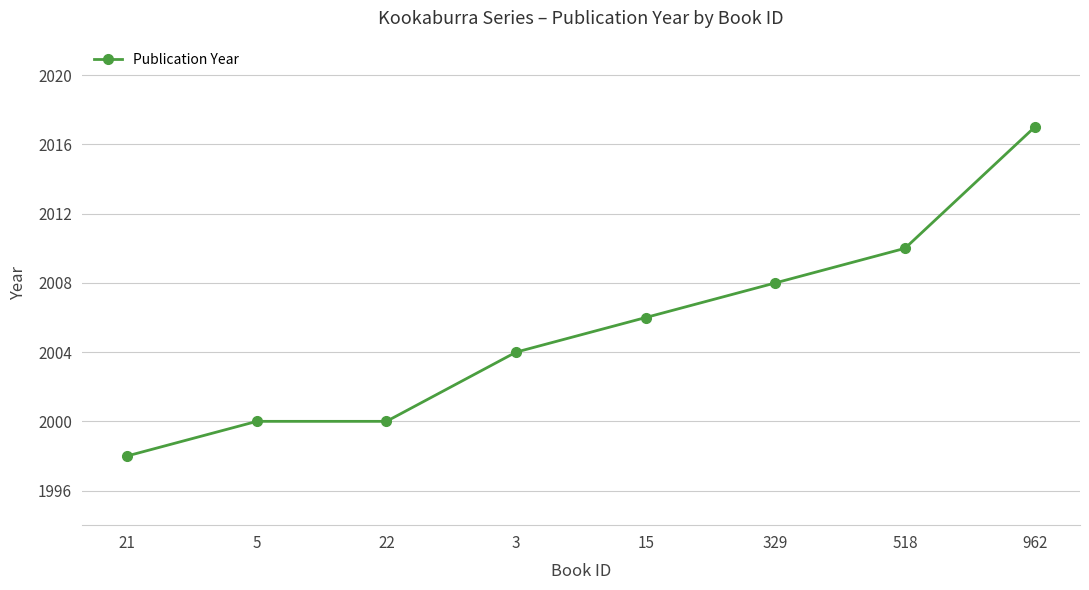

What is the average value?

2005